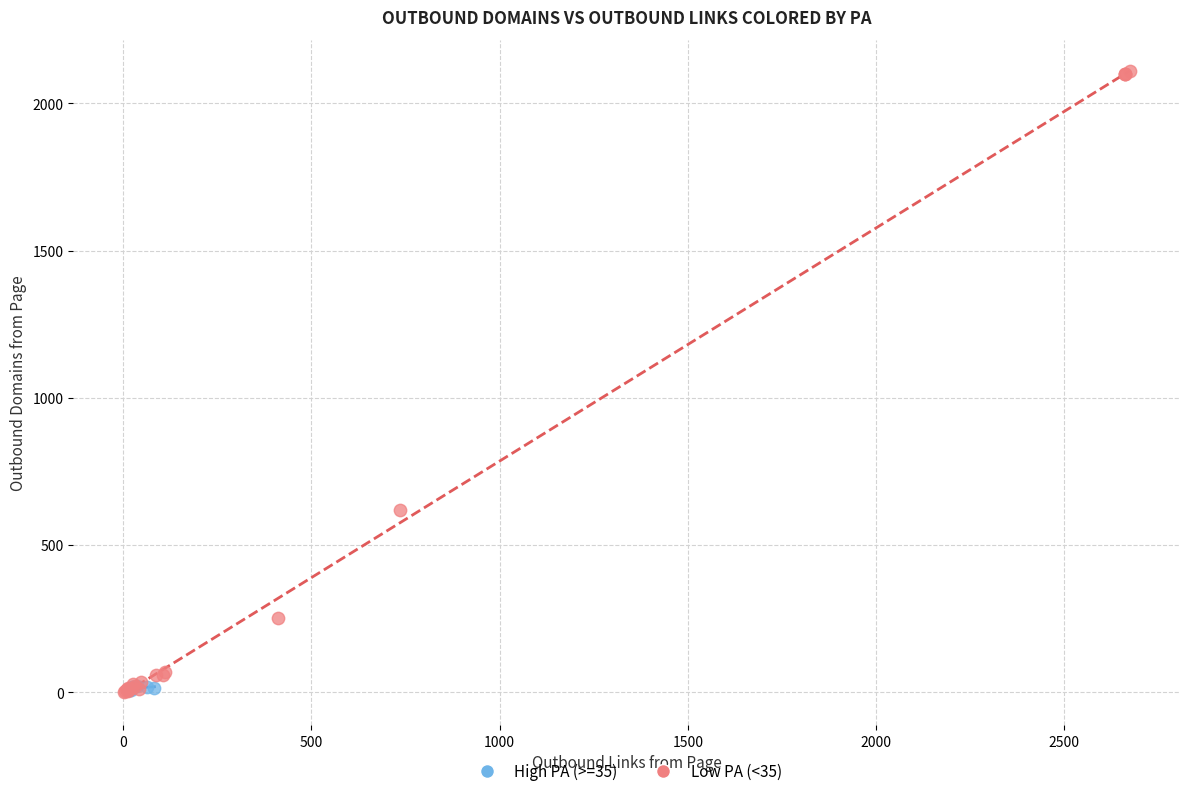

Which series contains the highest Y value?

Low PA (<35)